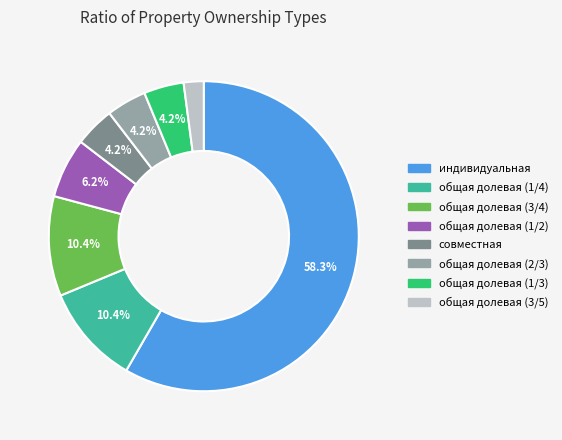

What is the total percentage of индивидуальная and совместная?

62.5%